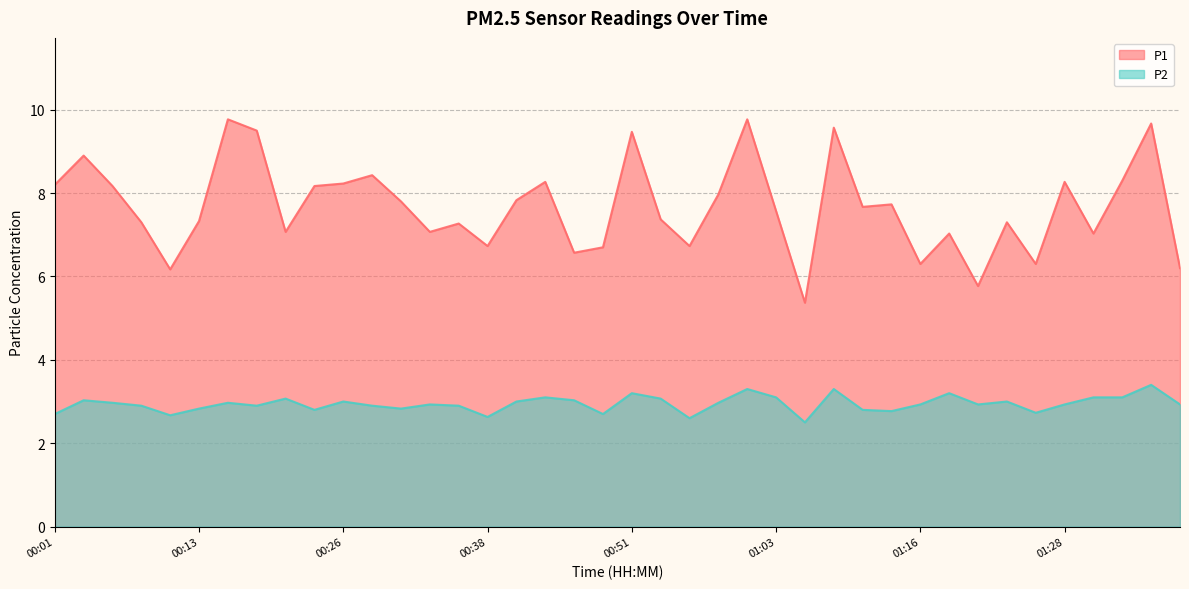

What is the average value of the P1 series?

7.7